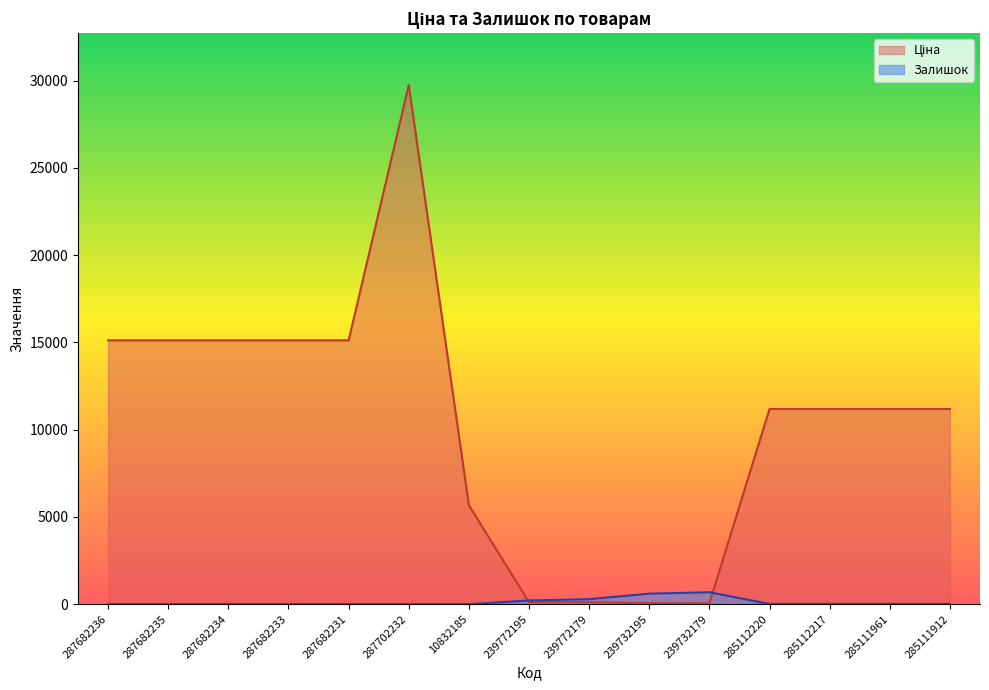

What is the sum of all Ціна values?

156116.0